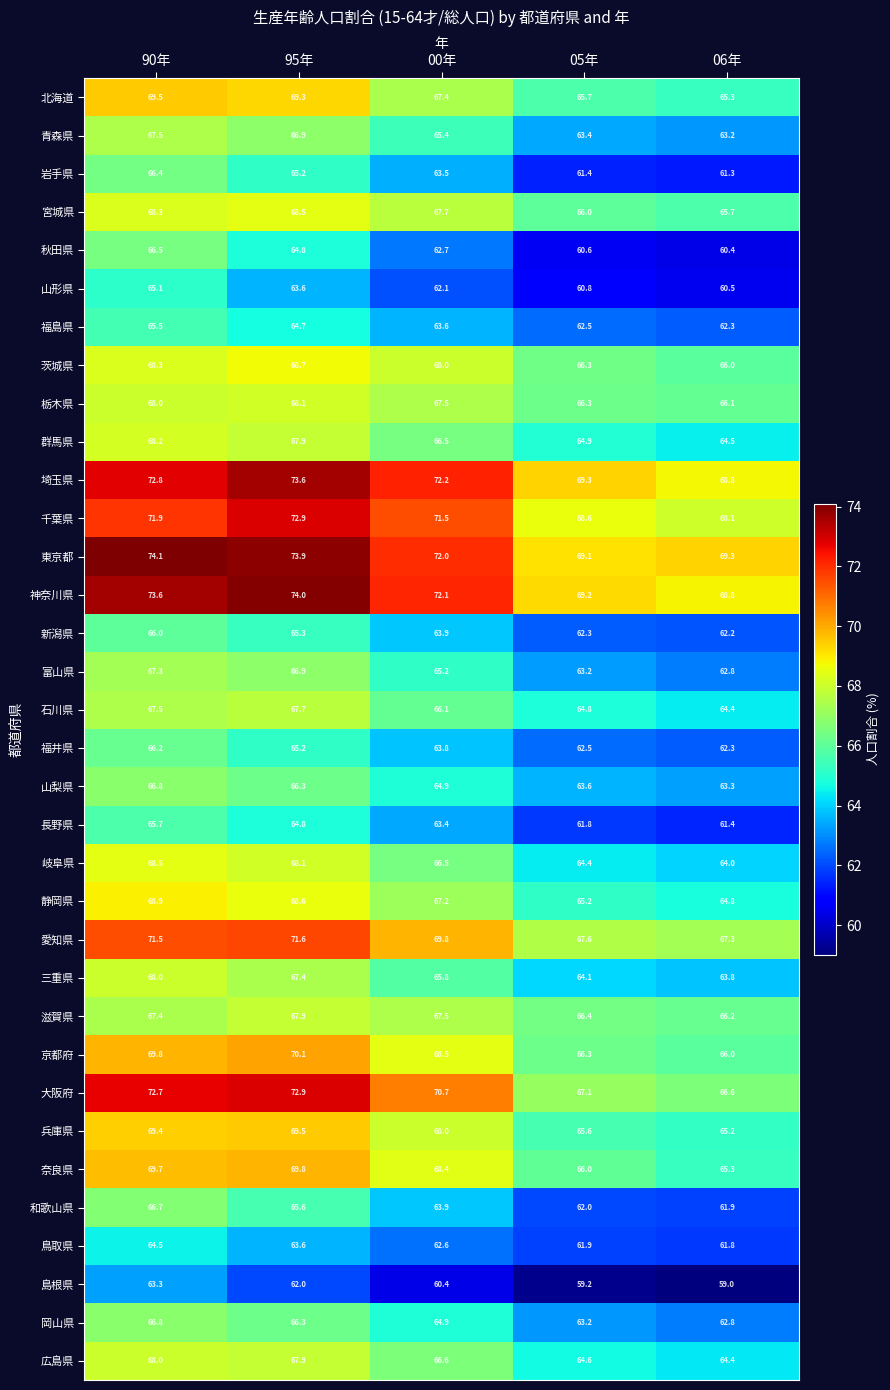

At which label does 岡山県 first exceed 64?

90年